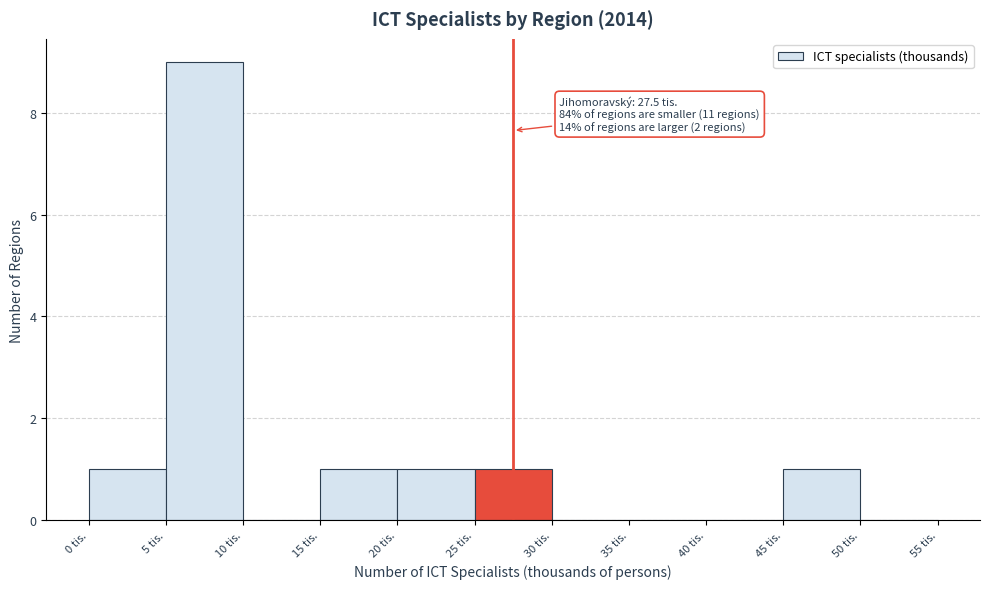

Over which range of the x-axis is the bar tallest?

5 to 10